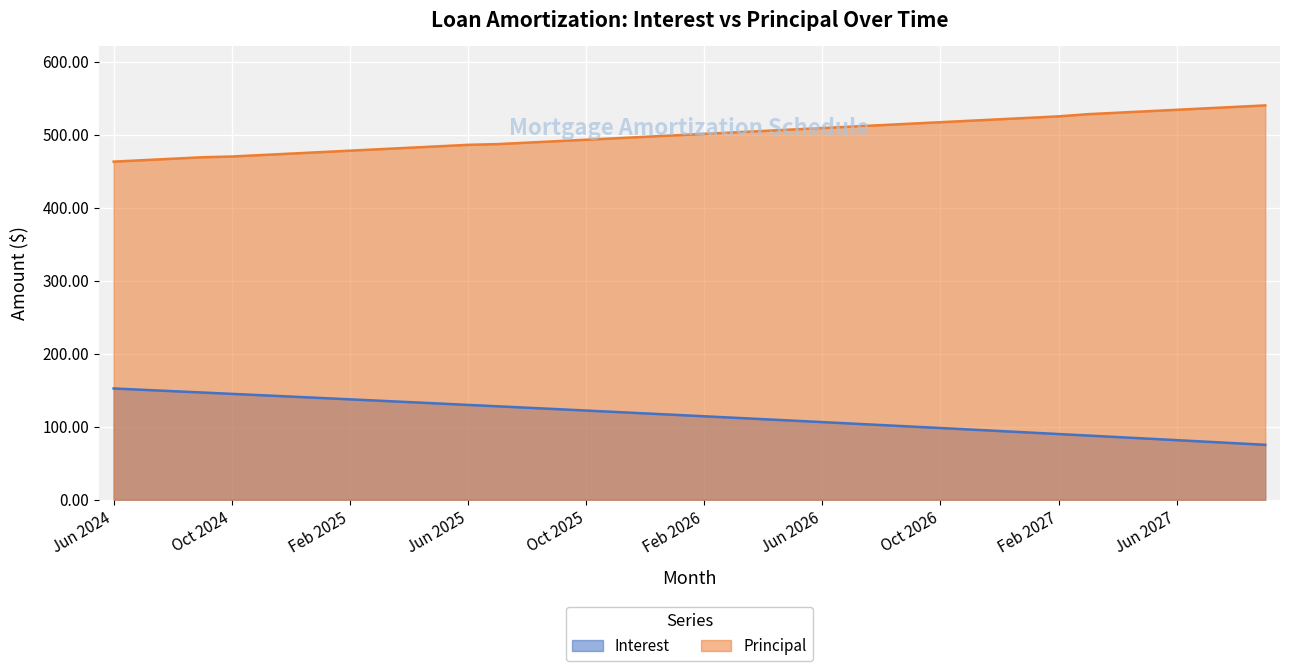

At how many categories does at least one series exceed 236?

40